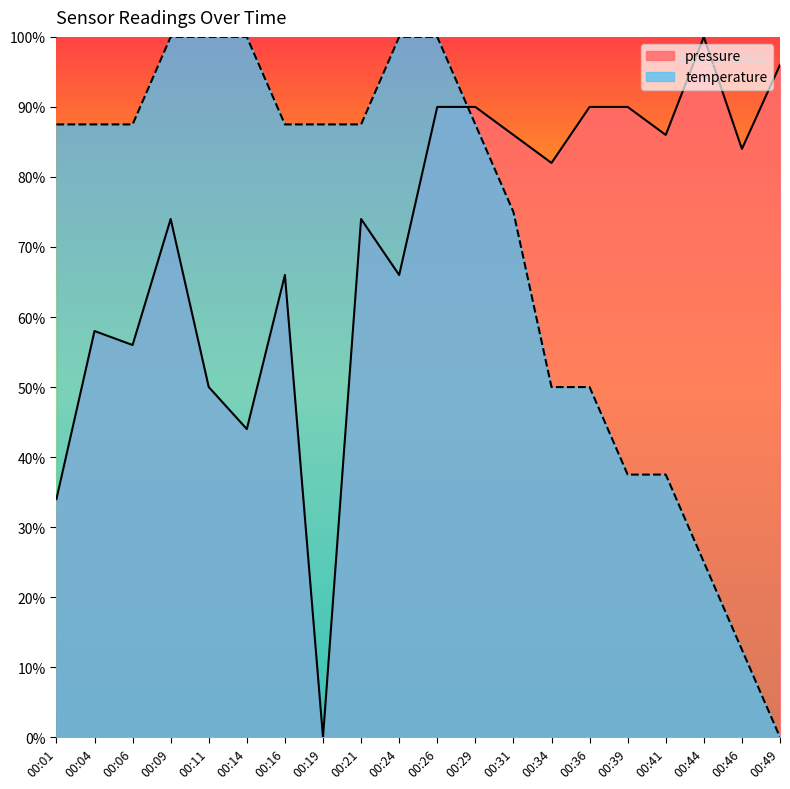

What is the difference between the highest and lowest values at 00:36?

40.0